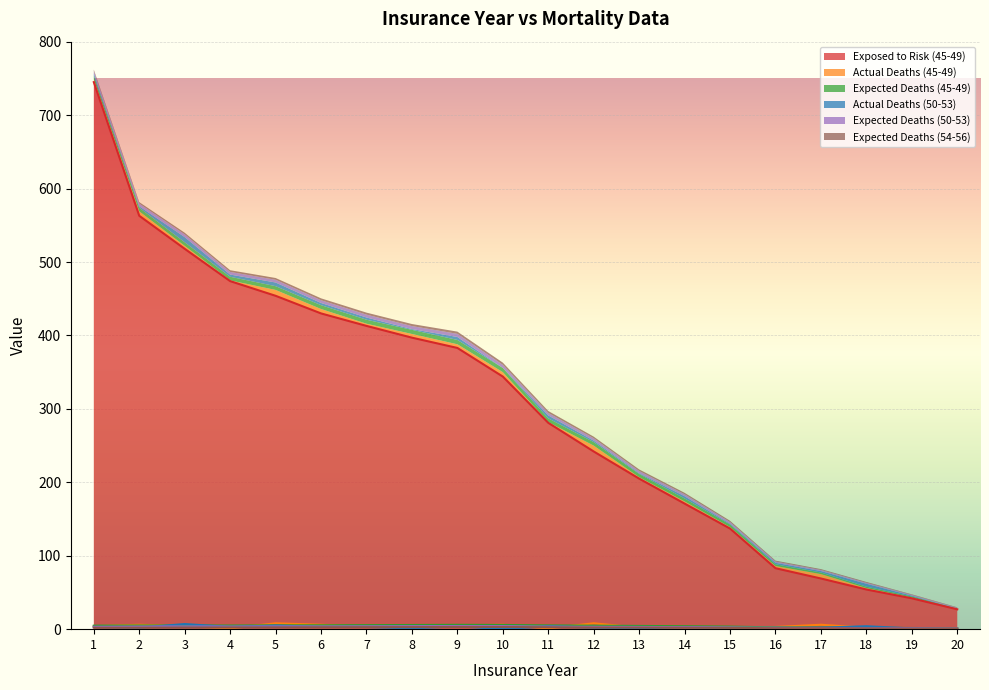

True or false: Exposed to Risk (45-49) and Actual Deaths (45-49) cross at least once.

False